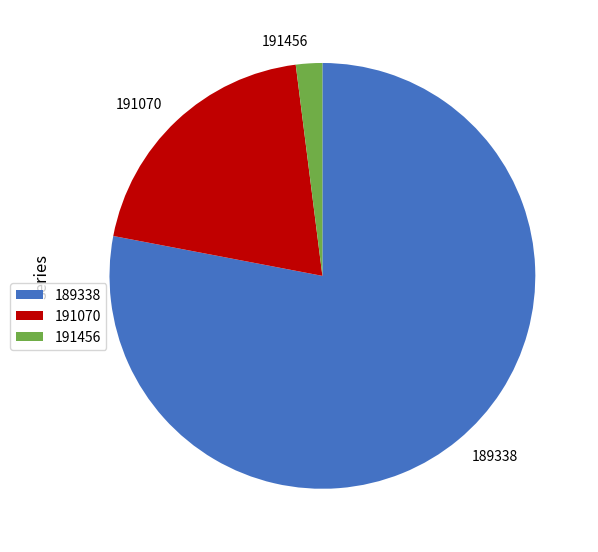

What is the smallest slice in the pie chart?

191456